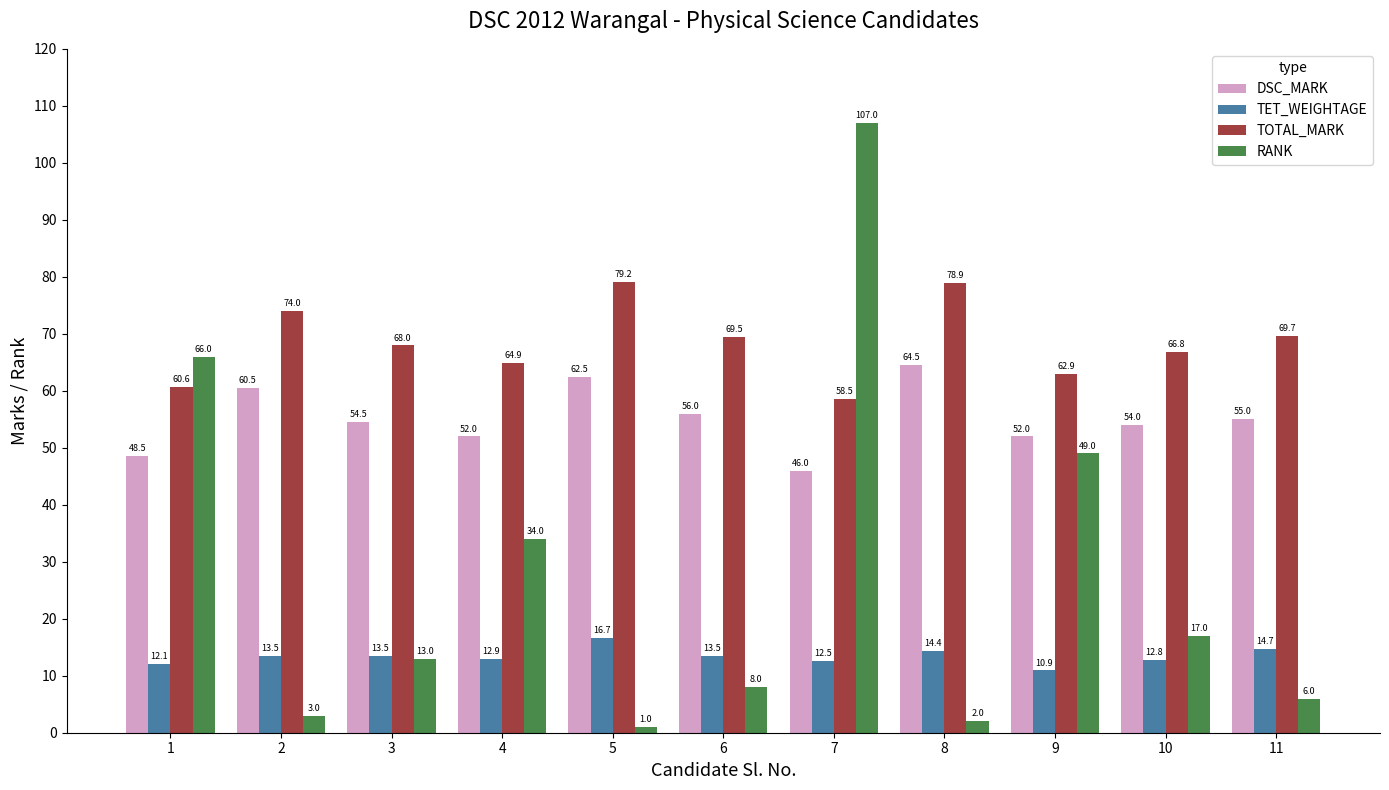

At 1, list the series in order from largest to smallest.

RANK, TOTAL_MARK, DSC_MARK, TET_WEIGHTAGE